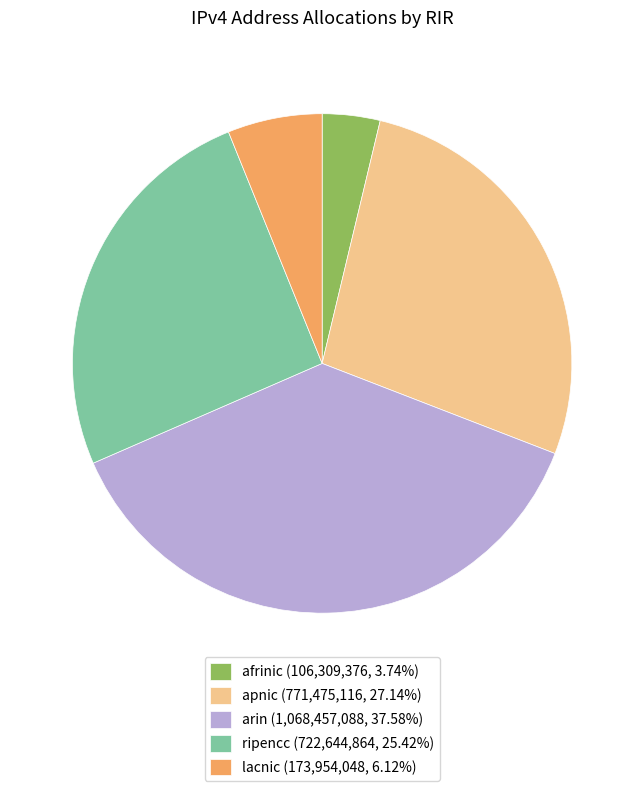

Is the sum of ripencc (722,644,864, 25.42%) and lacnic (173,954,048, 6.12%) greater than half?

No